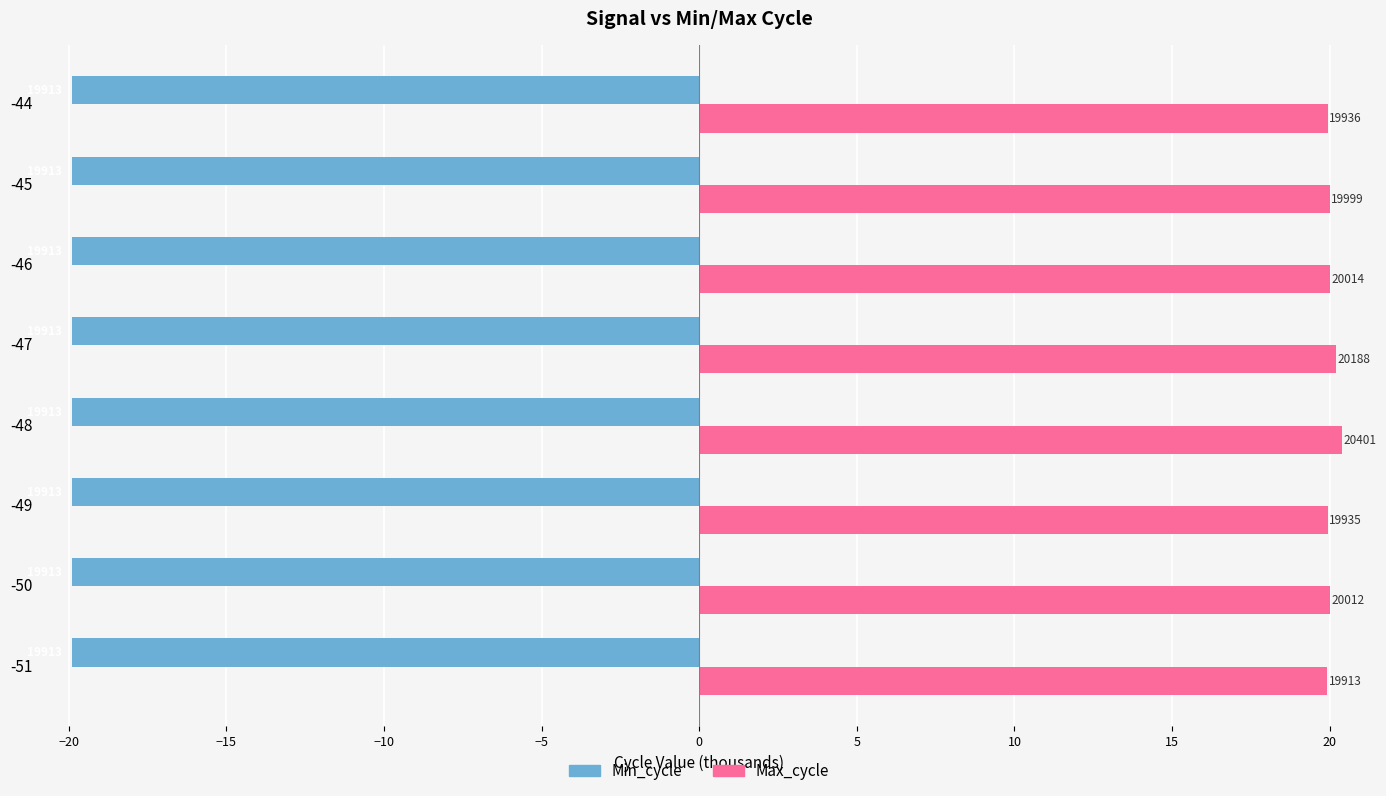

What is the value of the Max_cycle bar at the 5th from the left?

20.2